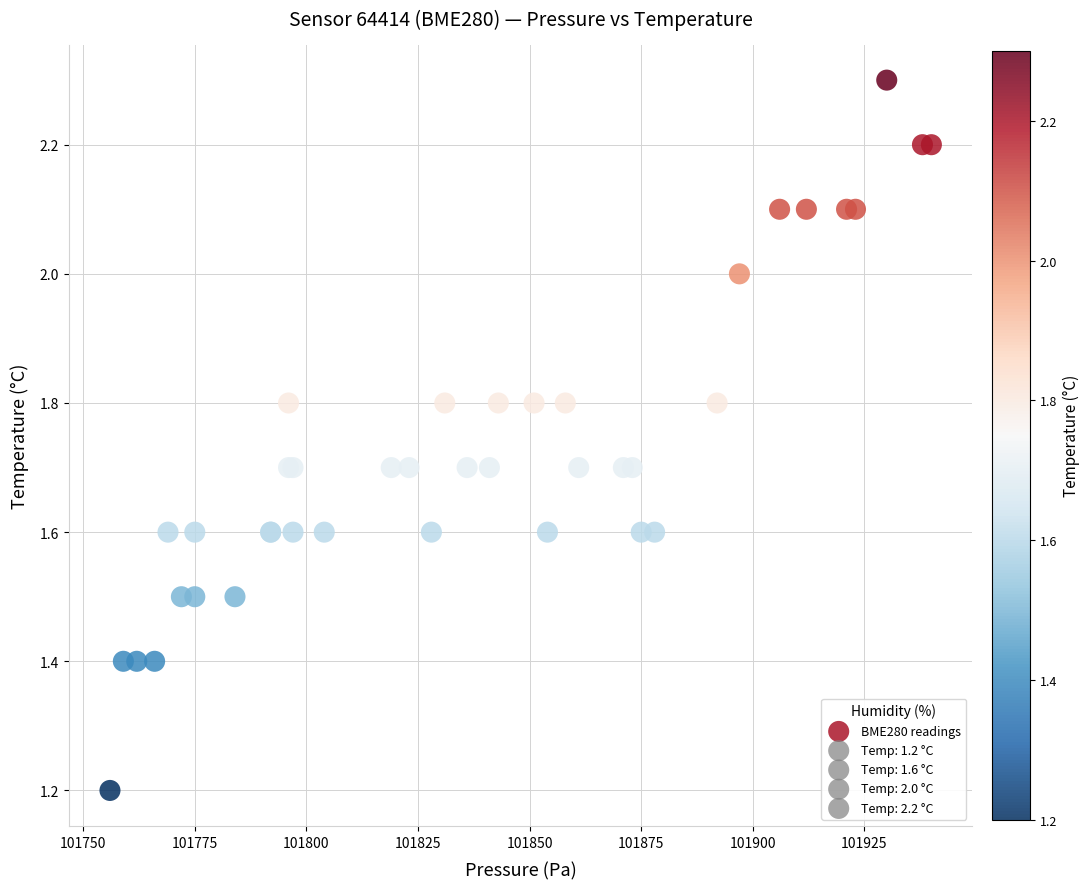

What Y value in the scatter plot is closest to 1?

1.2